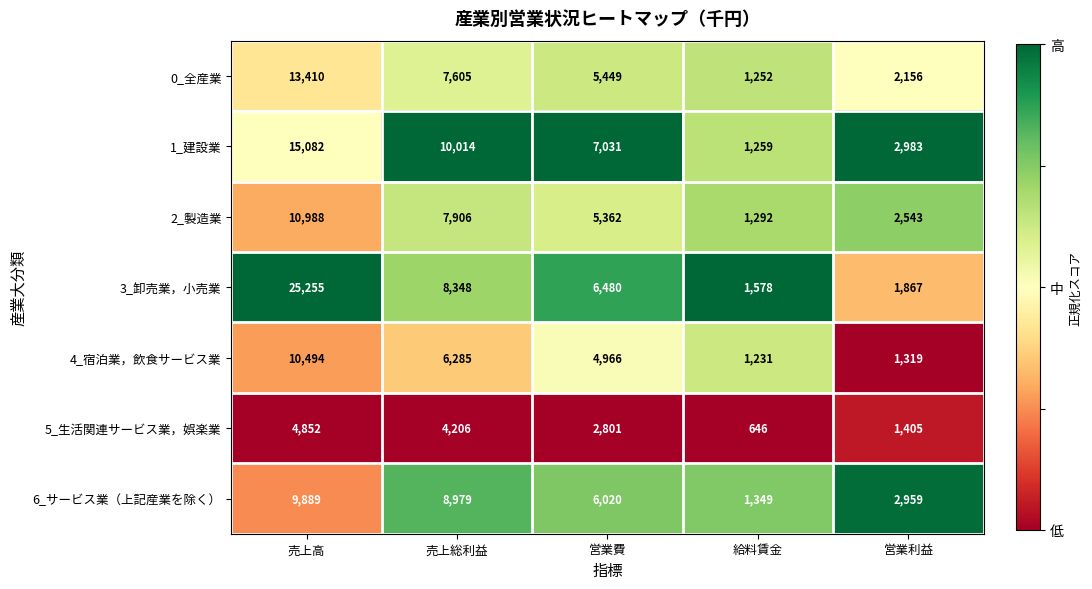

What is the sum of all 4_宿泊業，飲食サービス業 values?

24295